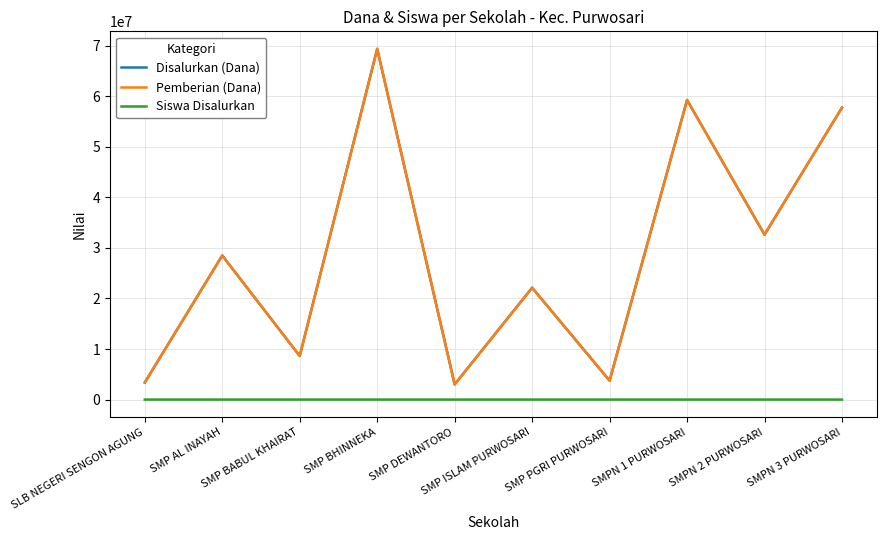

At how many categories does at least one series exceed 17245699?

6